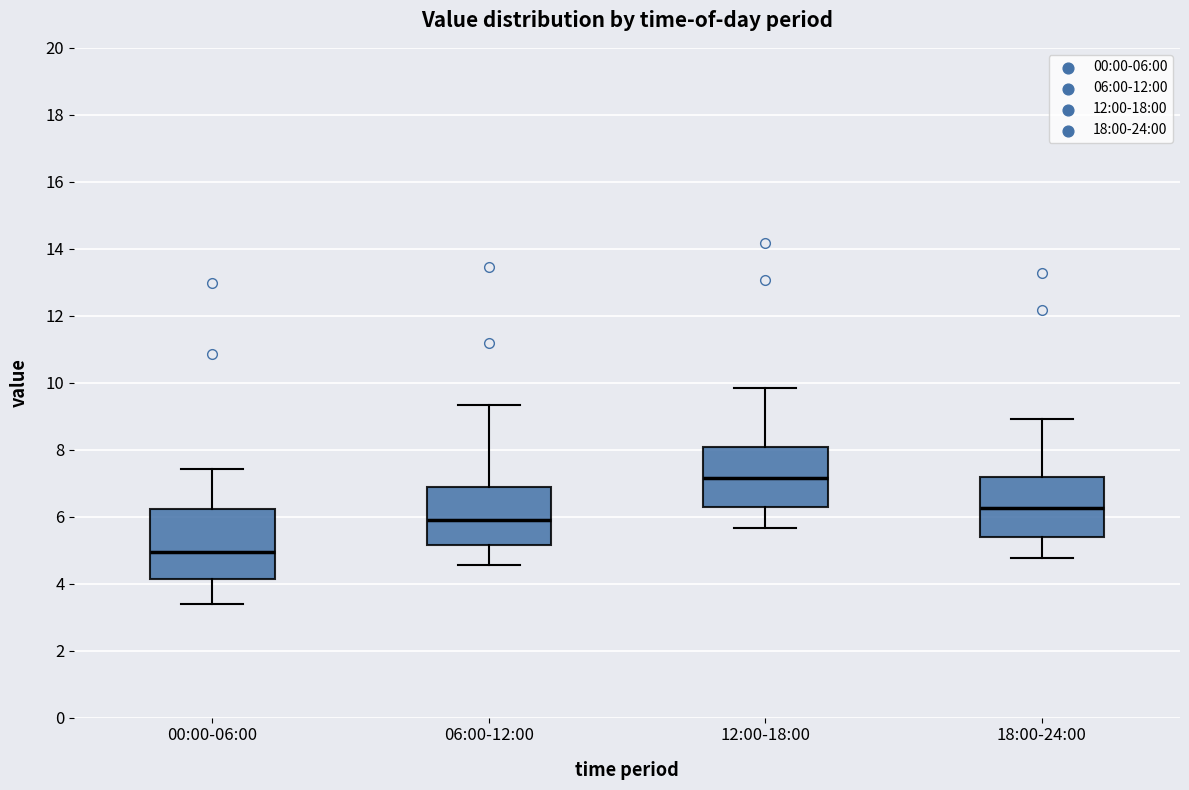

Comparing the boxes themselves (not the whiskers), which one is the tallest?

00:00-06:00